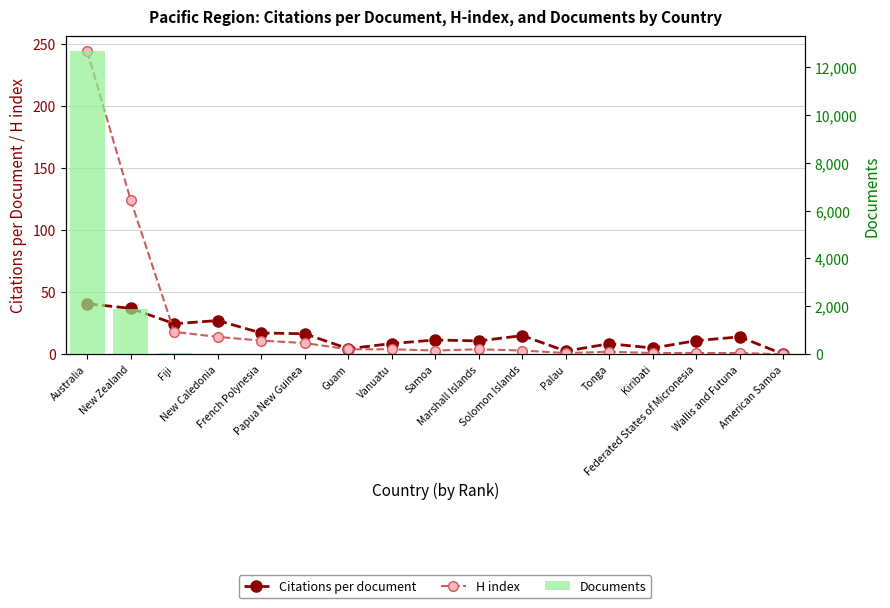

Which series has the largest range (max minus min)?

Documents